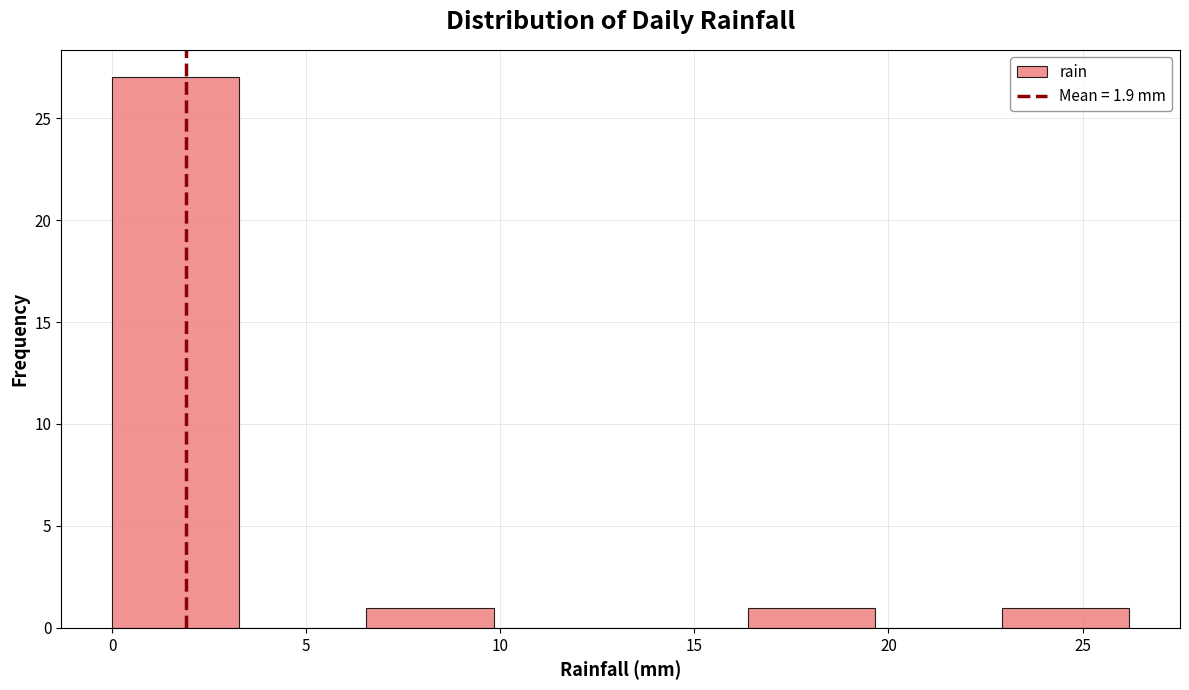

Reading left to right, transcribe this chart: for each bar, give the range it covers on the x-axis and its height. Neither the bar edges nor the heights are printed on the chart, so give them approximately, as read against the axes.

0.0 to 3.5: 27
3.5 to 6.5: 0
6.5 to 10.0: 1
10.0 to 13.0: 0
13.0 to 16.5: 0
16.5 to 19.5: 1
19.5 to 23.0: 0
23.0 to 26.0: 1